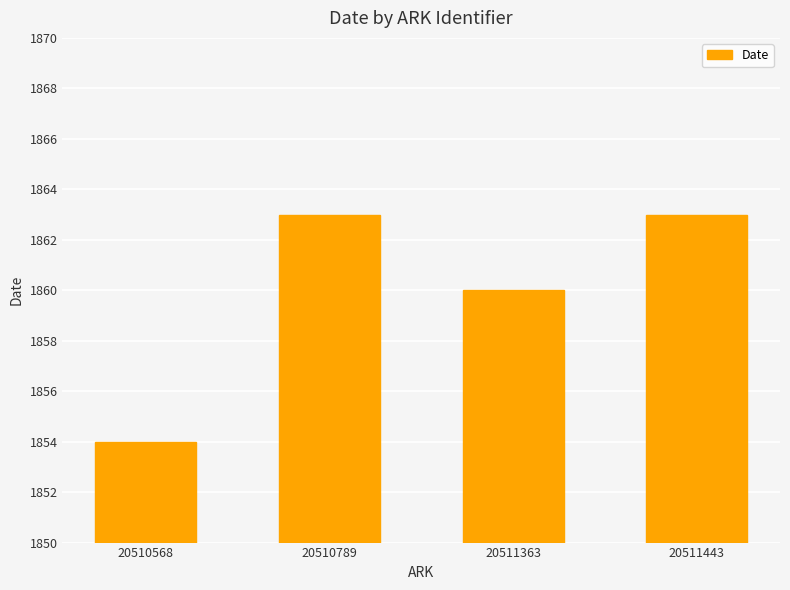

How many distinct data groups are displayed?

1